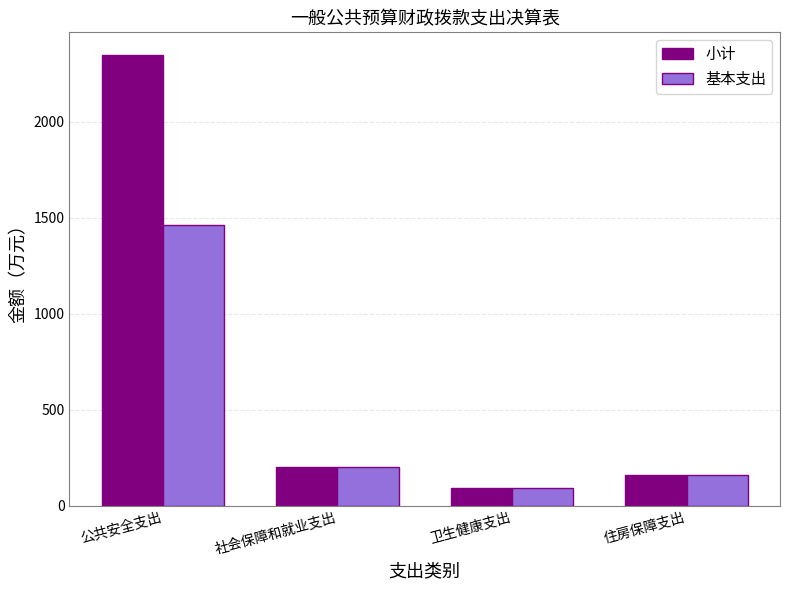

What is the value of the 基本支出 bar at the 1st from the left?

1463.3